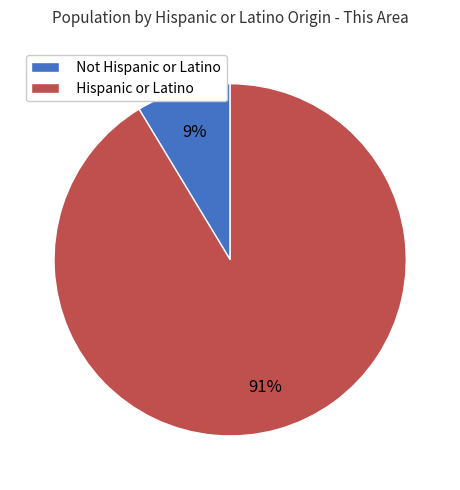

Combined, do Hispanic or Latino and Not Hispanic or Latino account for over 50%?

Yes